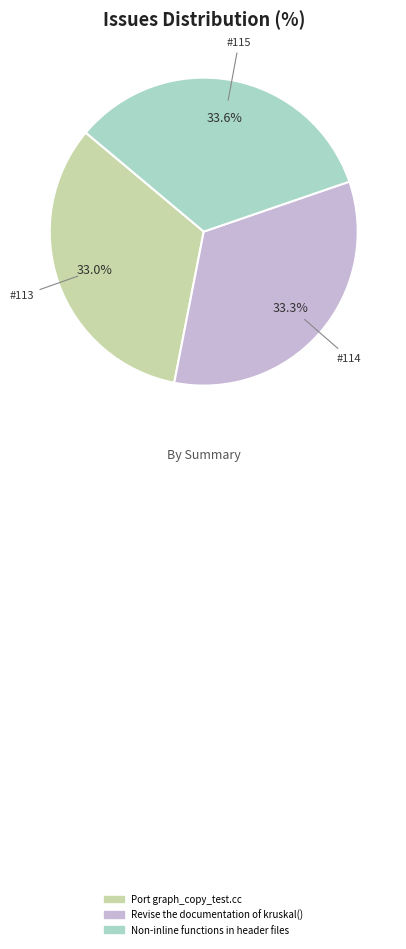

True or false: Revise the documentation of kruskal() accounts for 23% of the total.

False